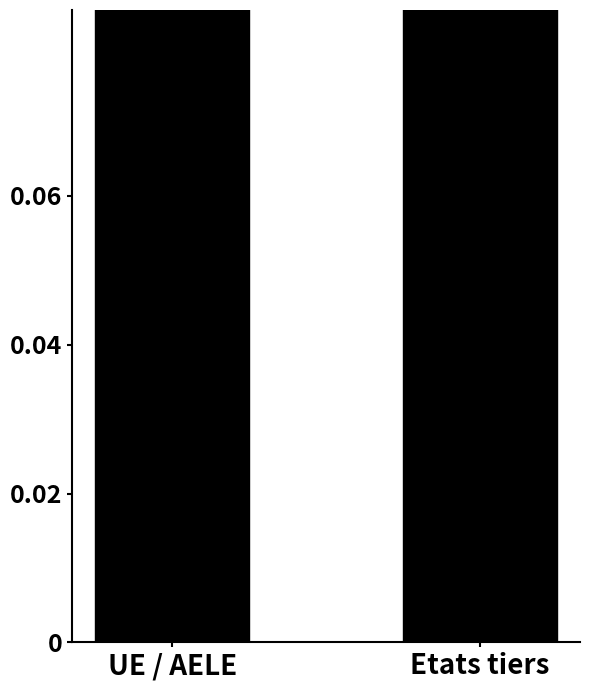

Which has a higher value, Etats tiers or UE / AELE?

UE / AELE